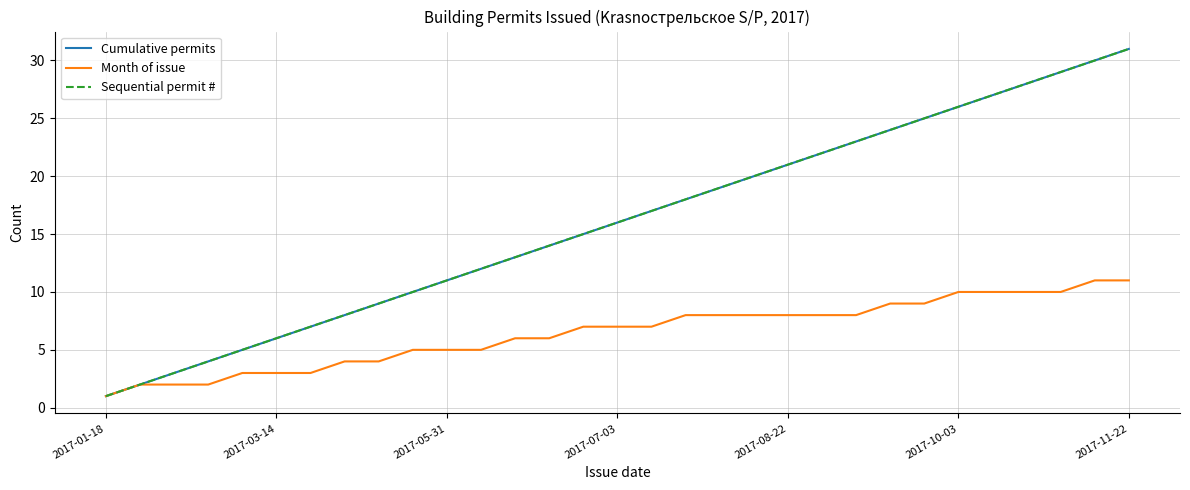

What is the average value of the Sequential permit # series?

16